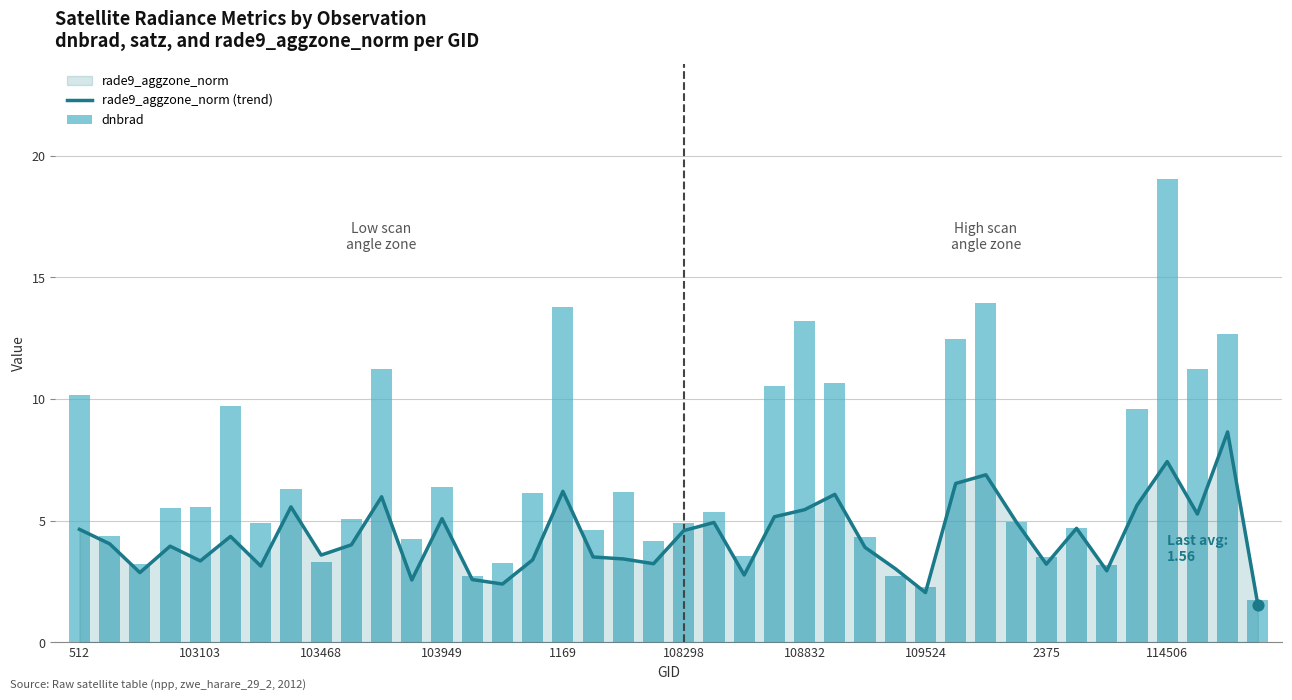

Which series contains the lowest Y value?

rade9_aggzone_norm (trend)